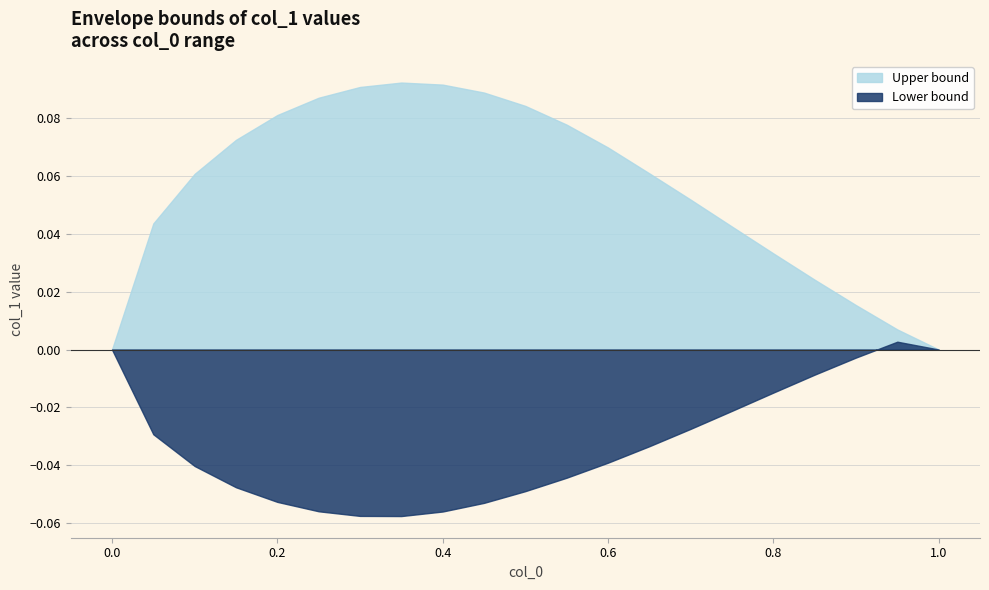

What is the minimum value shown in the chart?

-0.1